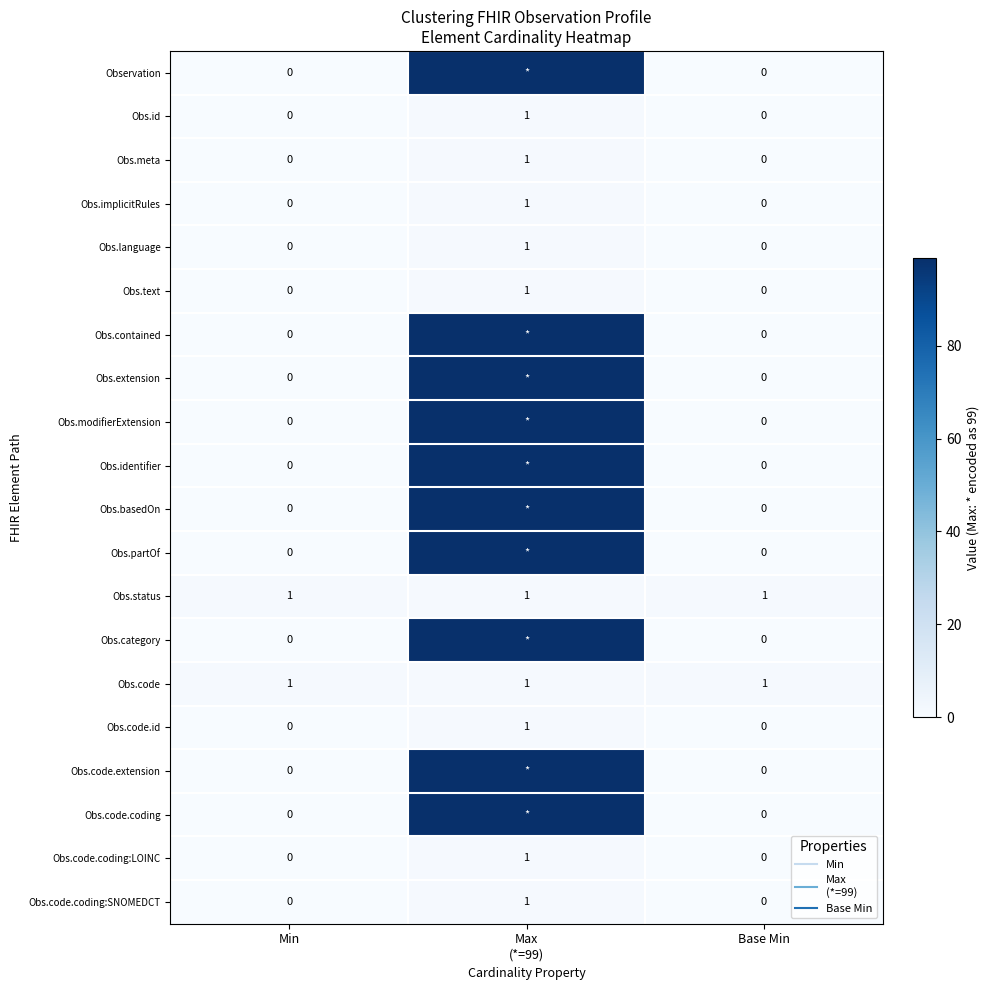

How many categories are shown in the chart?

3